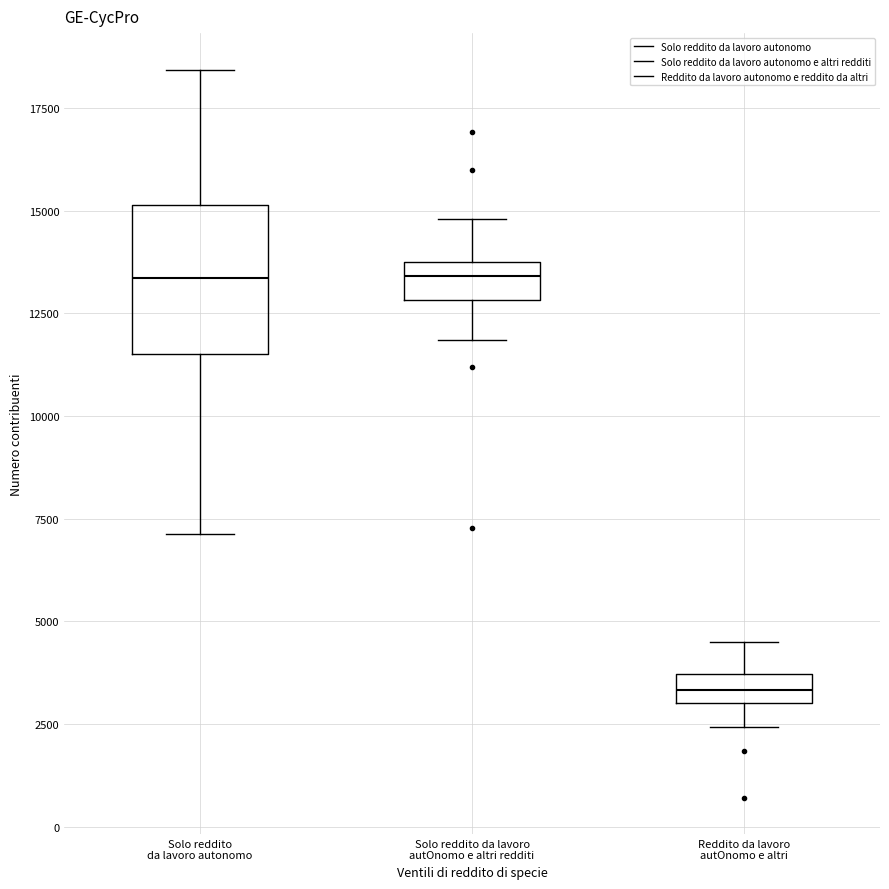

Which box's median line is the lowest?

Reddito da lavoro autOnomo e altri